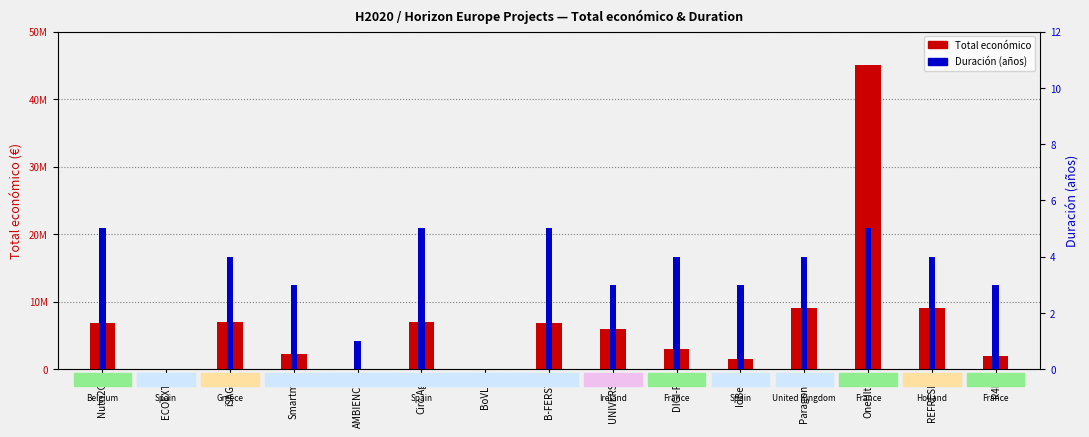

At which category is the sum across all series the highest?

OneHlth